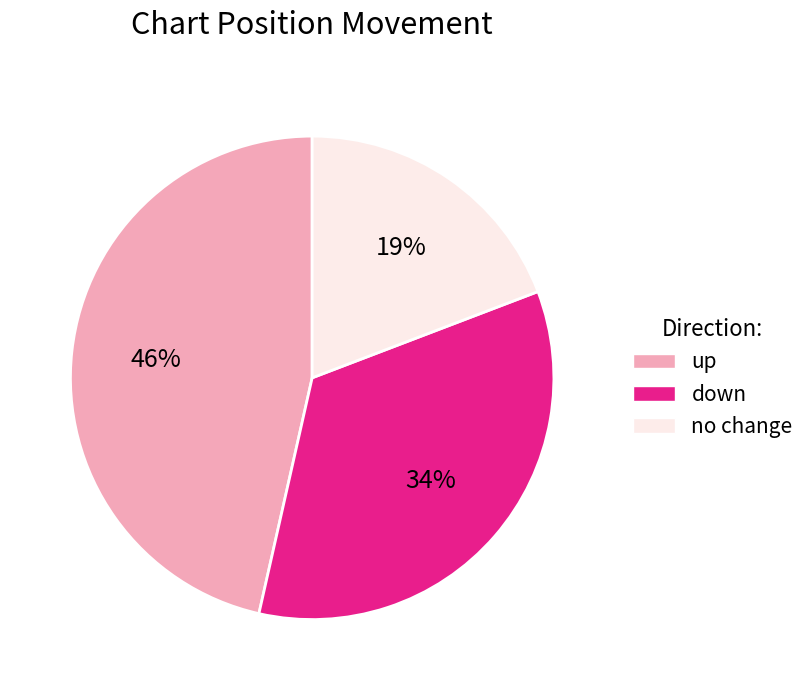

To the nearest percent, what is the average slice percentage?

33%